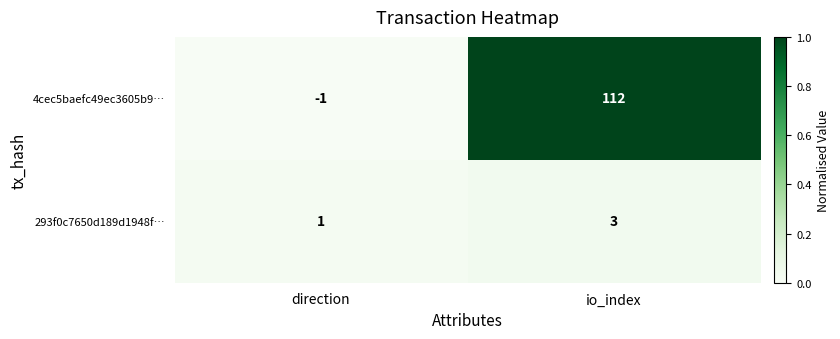

What is the sum of all 4cec5baefc49ec3605b9… values?

111